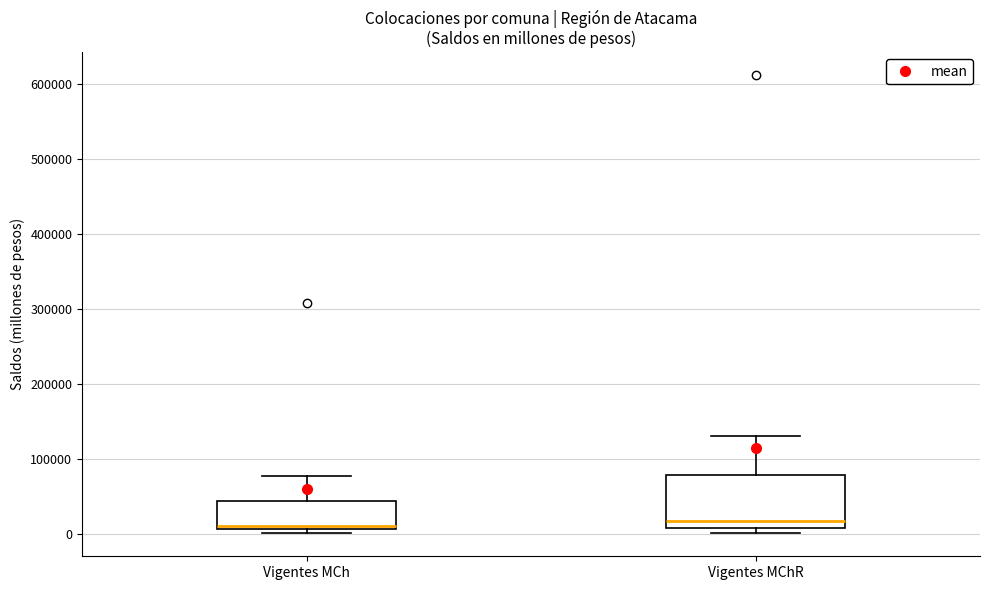

Comparing the boxes themselves (not the whiskers), which one is the tallest?

Vigentes MChR